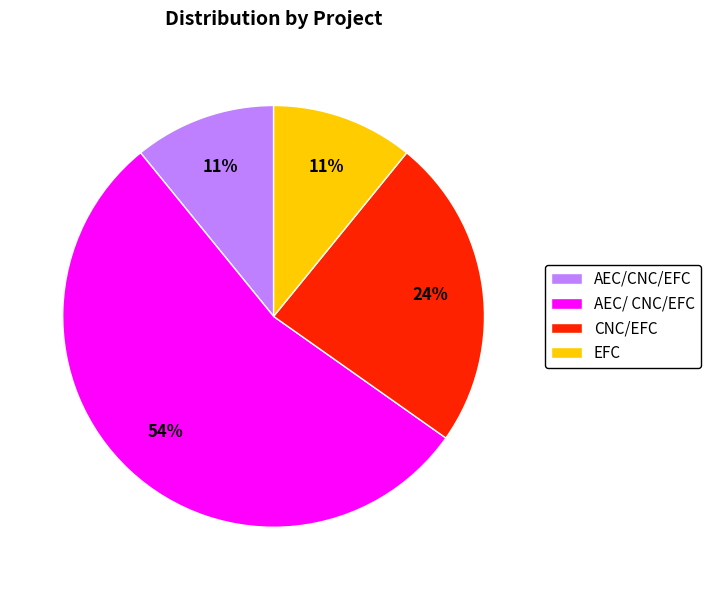

Is it true that AEC/CNC/EFC is 11% of the pie?

True